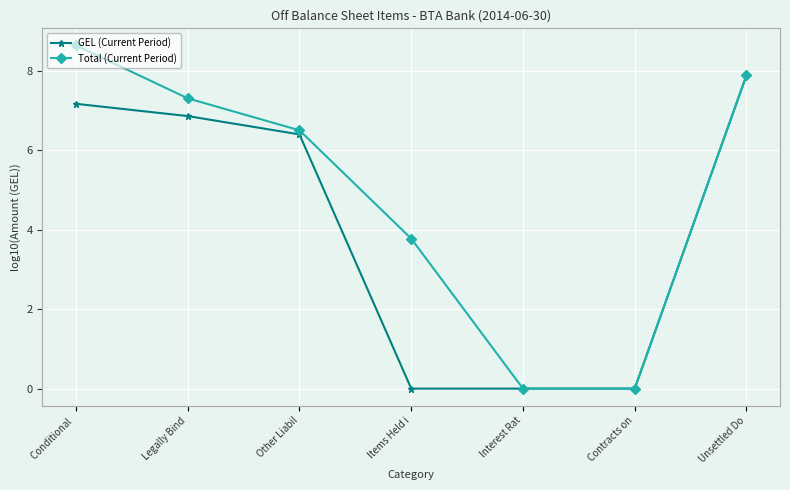

True or false: Total (Current Period) has a value of 7.3 at Legally Bind.

True